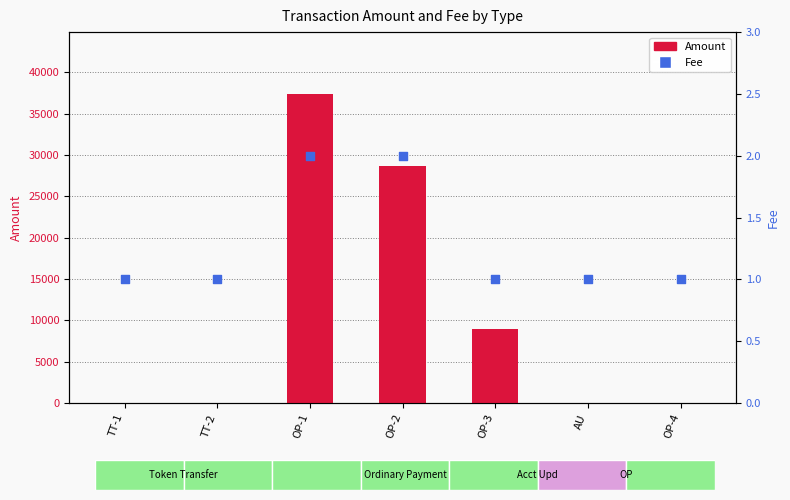

What is the total value across all series at OP-3?

8991.0